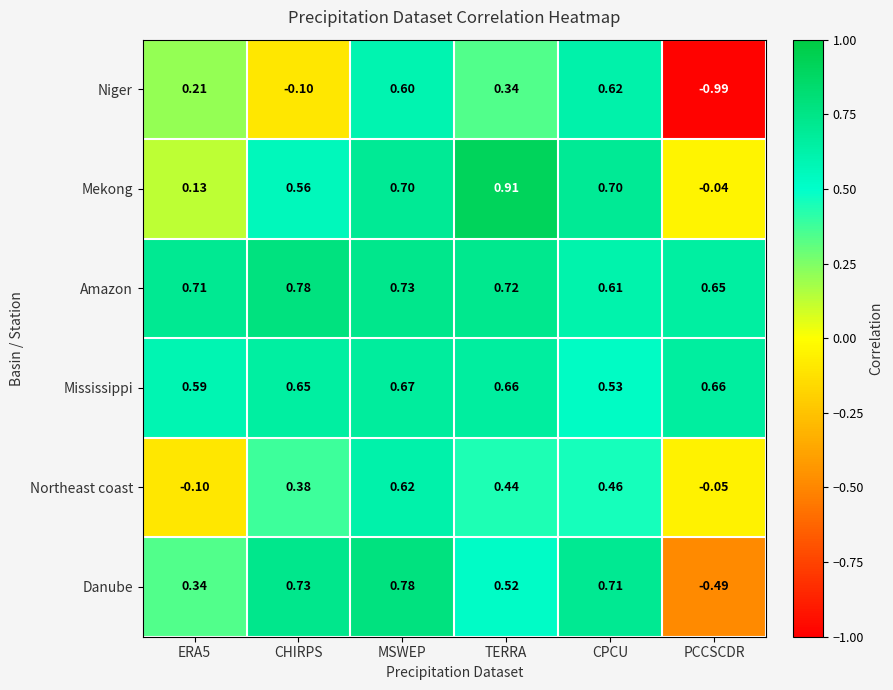

Rank the series at PCCSCDR from lowest to highest value.

Niger, Danube, Northeast coast, Mekong, Amazon, Mississippi